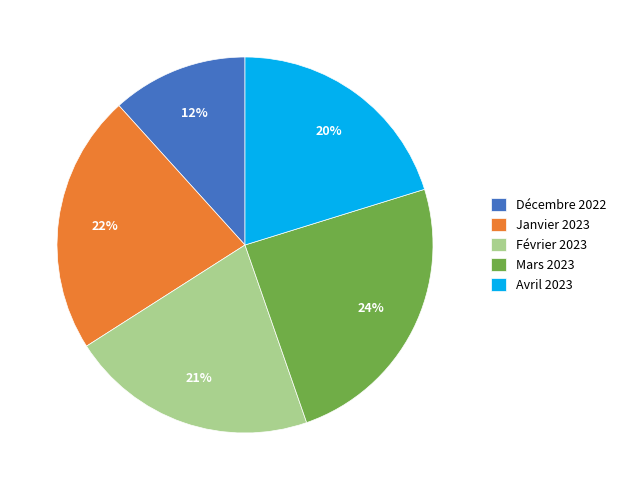

What is the ratio of the value at Décembre 2022 to the value at Janvier 2023?

0.5